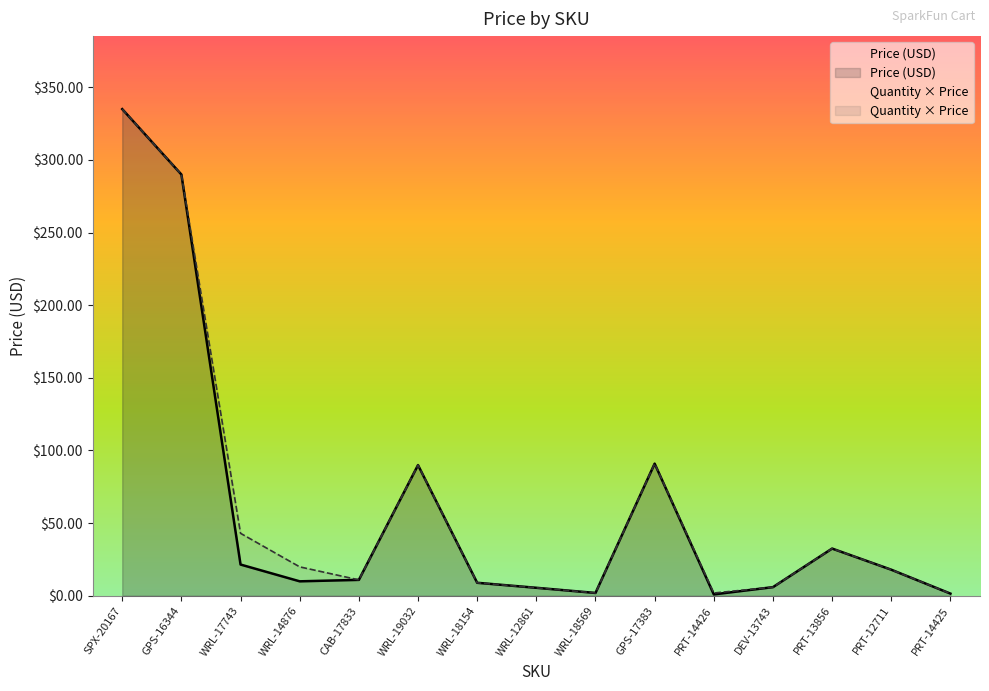

True or false: Price (USD) has more than 1 interior local peaks.

True